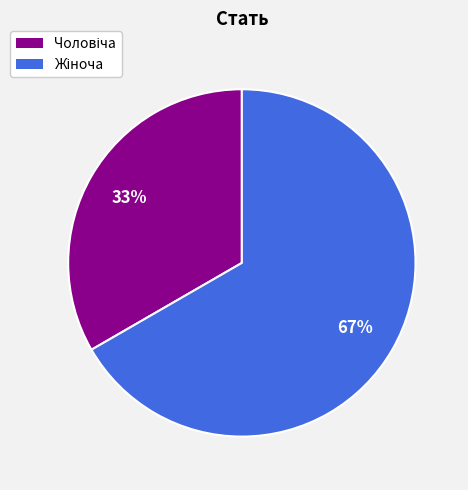

Is there any slice that represents more than half of the pie?

Yes